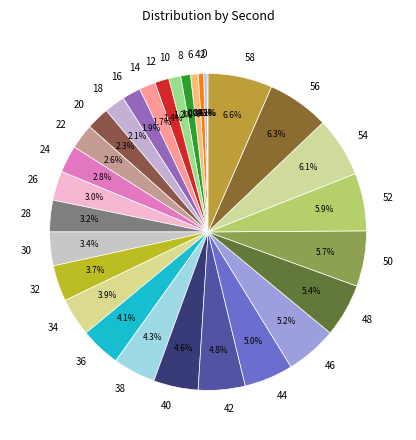

True or false: 52 accounts for 6% of the total.

True